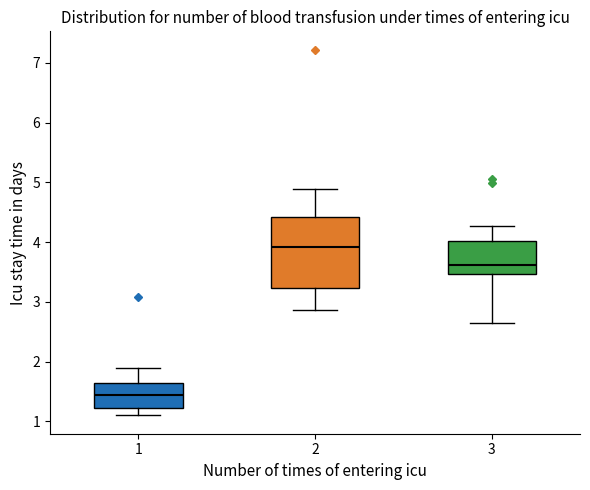

Reading left to right, read every box against the y-axis: the position of its median line, the range the box covers, and the ends of its whiskers. The values are not printed on the chart, so give them approximately, as read against the axis.

1: median 1.5, box 1.2 to 1.6, whiskers 1.1 to 1.9
2: median 3.9, box 3.2 to 4.4, whiskers 2.9 to 4.9
3: median 3.6, box 3.5 to 4.0, whiskers 2.7 to 4.3